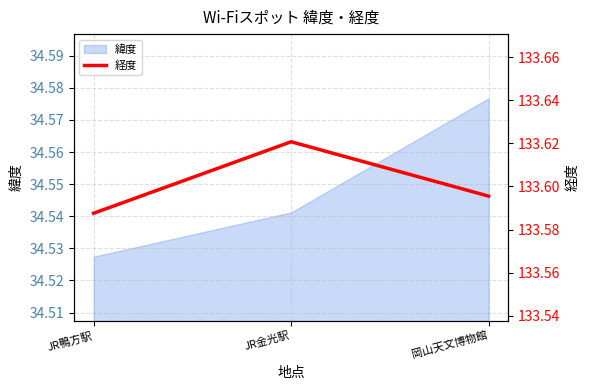

What is the label of the 2nd point from the right?

JR金光駅